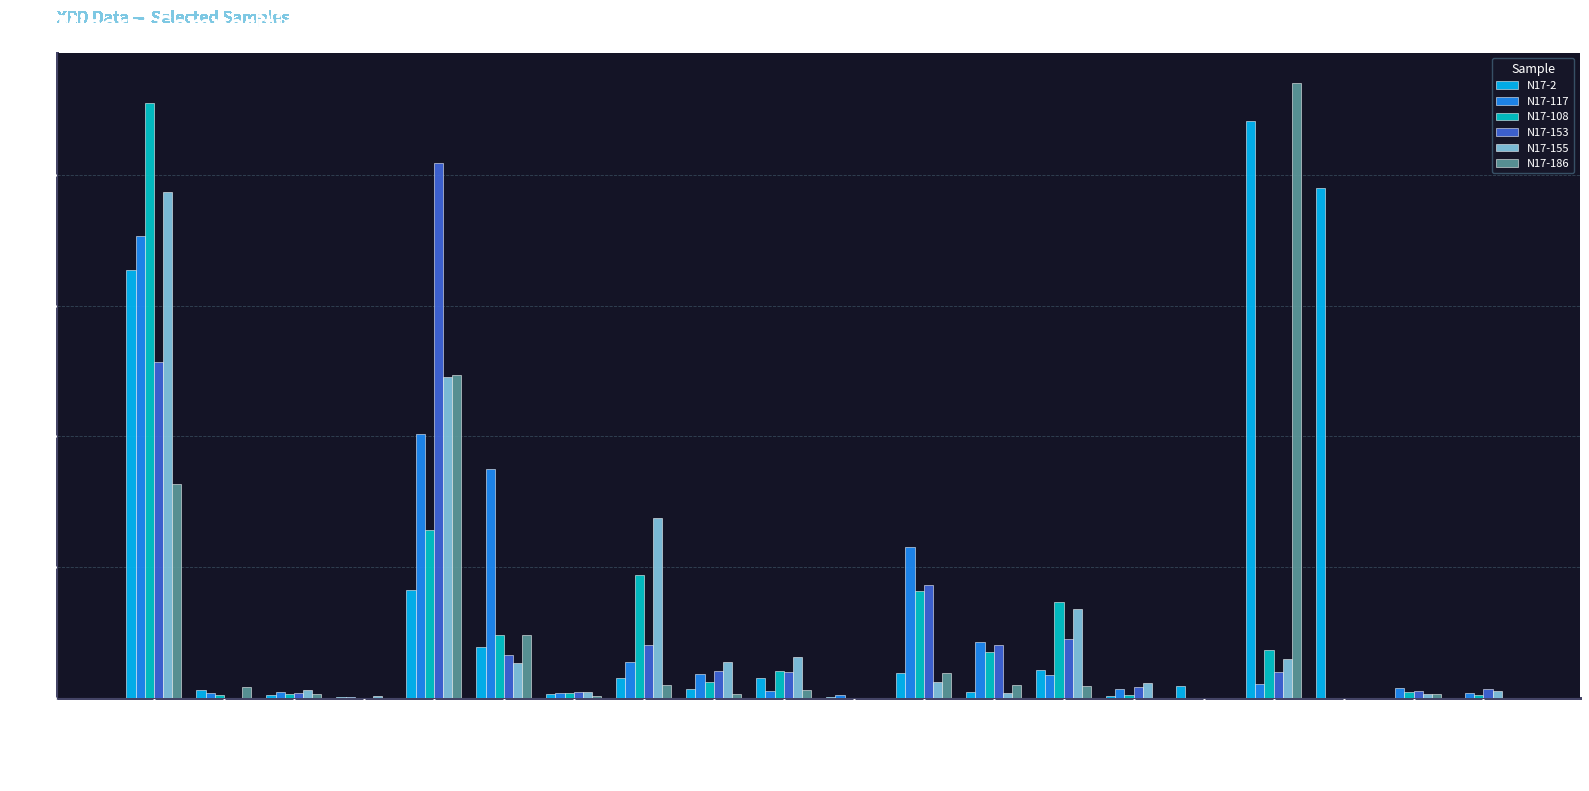

What is the sum of all N17-108 values?

100.0